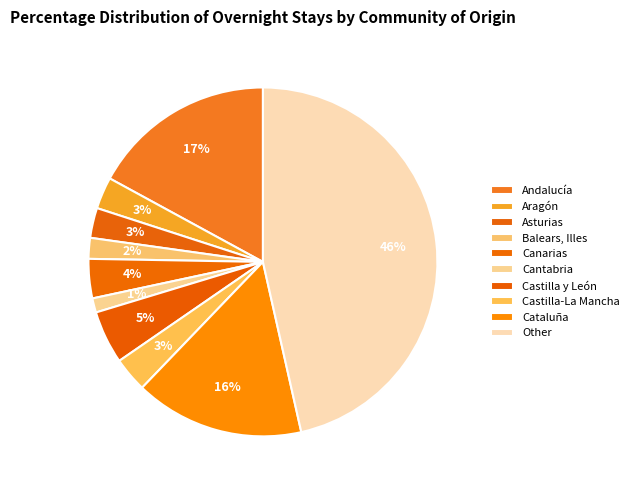

How many segments does this pie chart have?

10